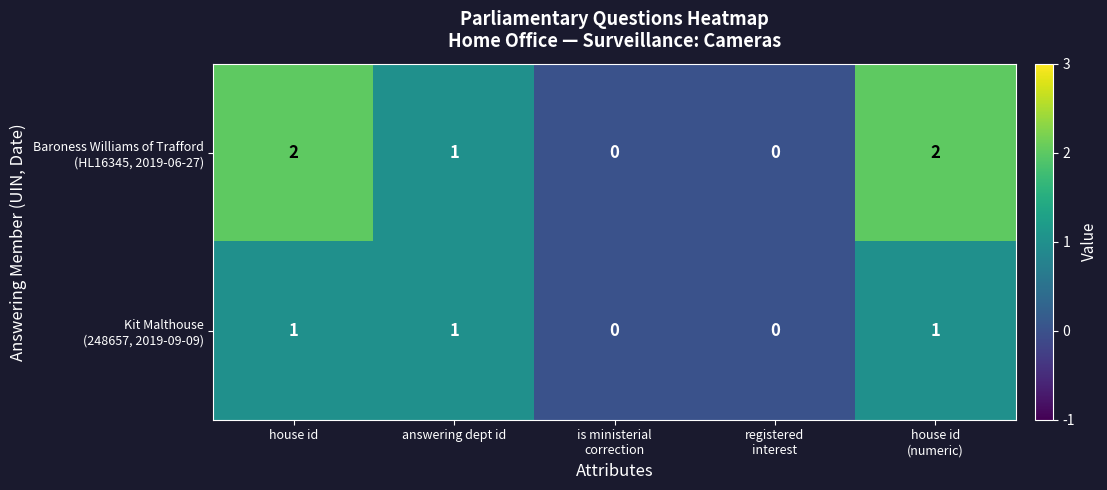

What is the total value across all series at house id?

3